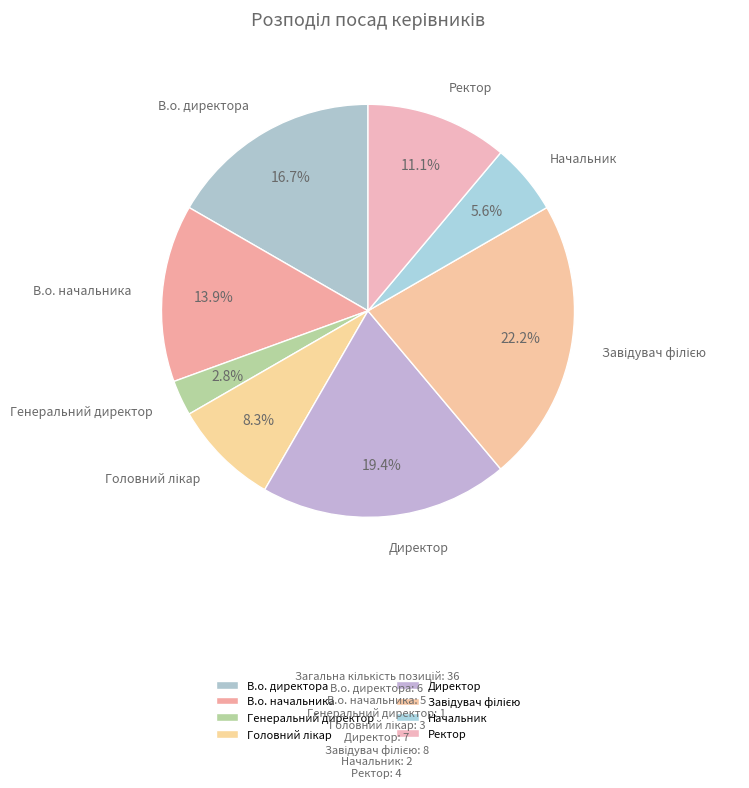

To the nearest percent, what portion does Директор represent?

19%